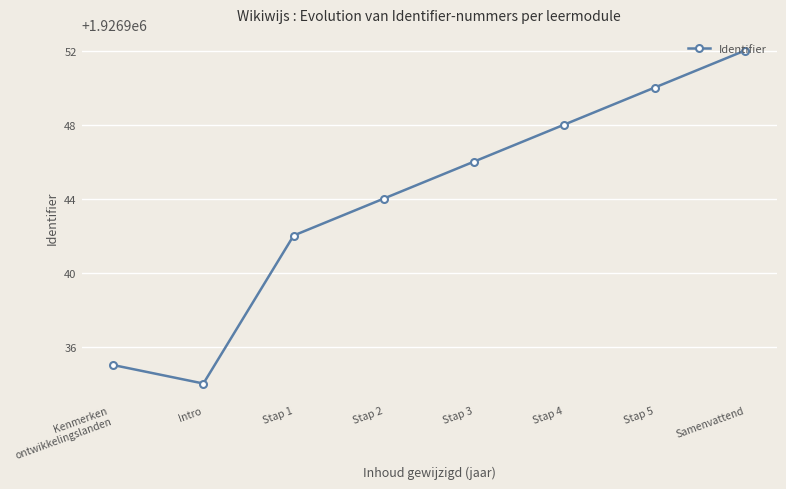

Does the chart display data point markers on the line(s)?

Yes